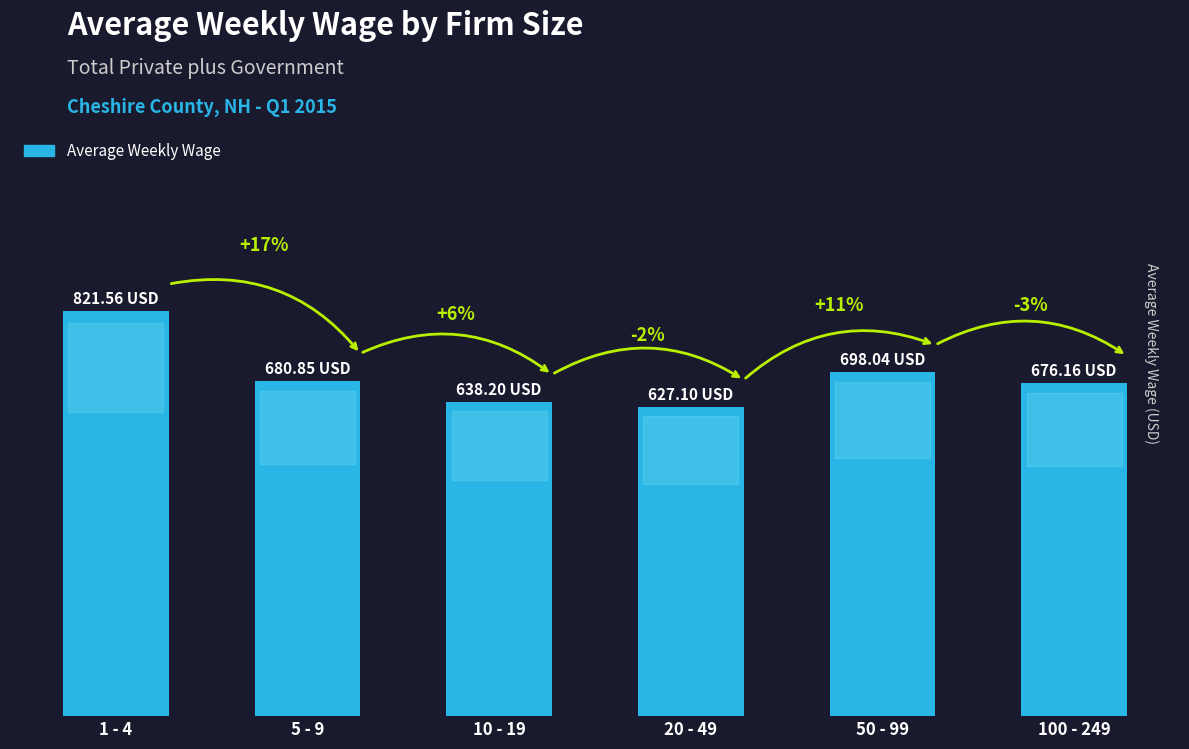

At which label does the data first exceed 680?

1 - 4